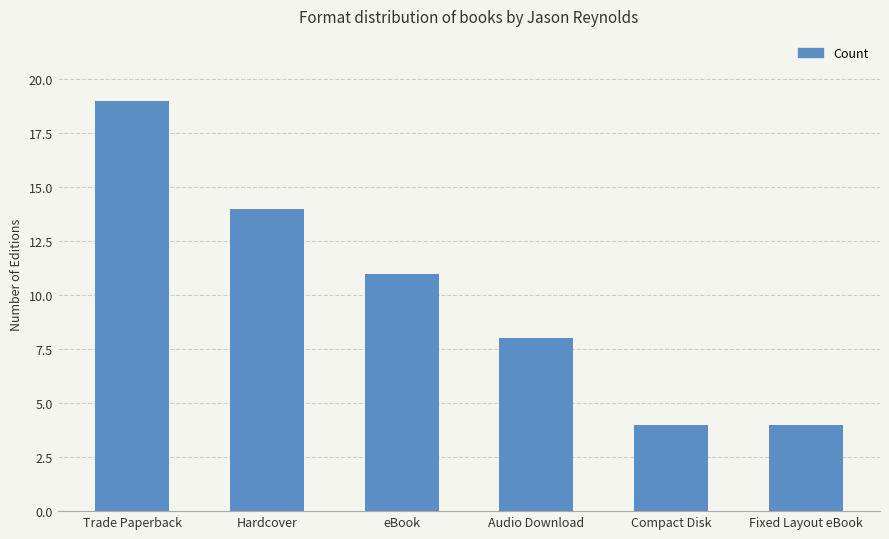

What position from the left is Trade Paperback?

1